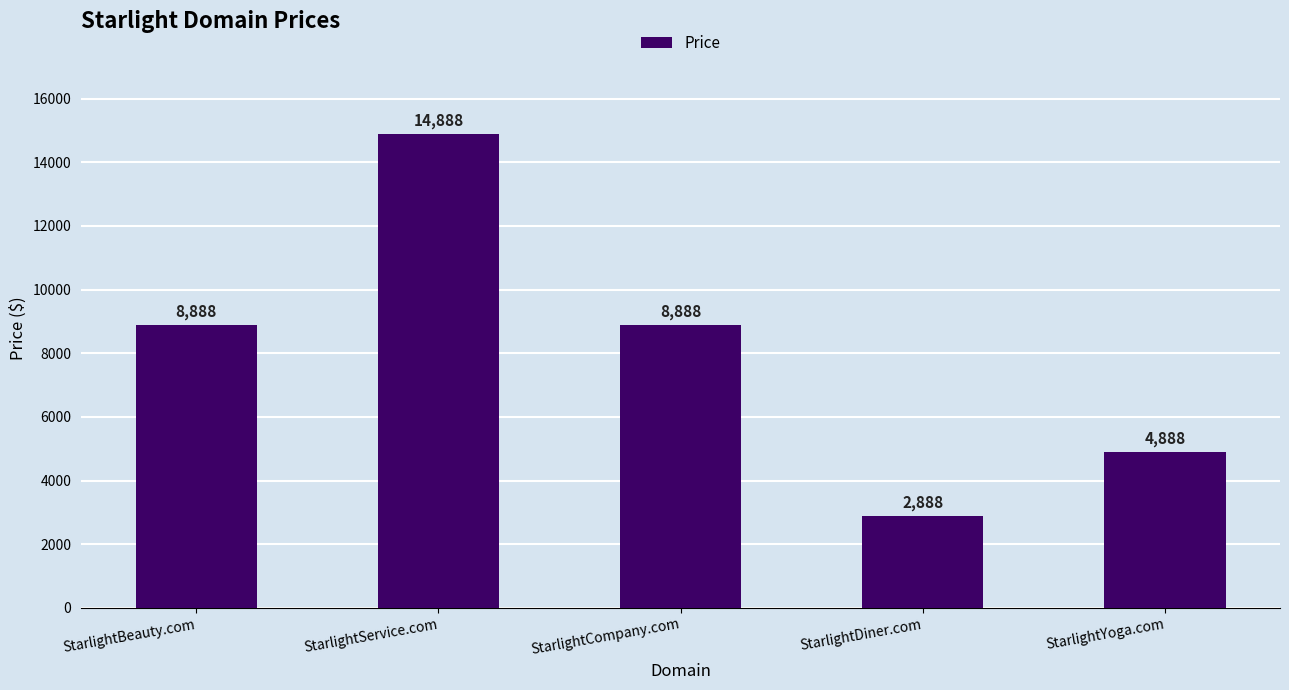

Reading left to right, extract all data points from this chart.

8888	14888	8888	2888	4888